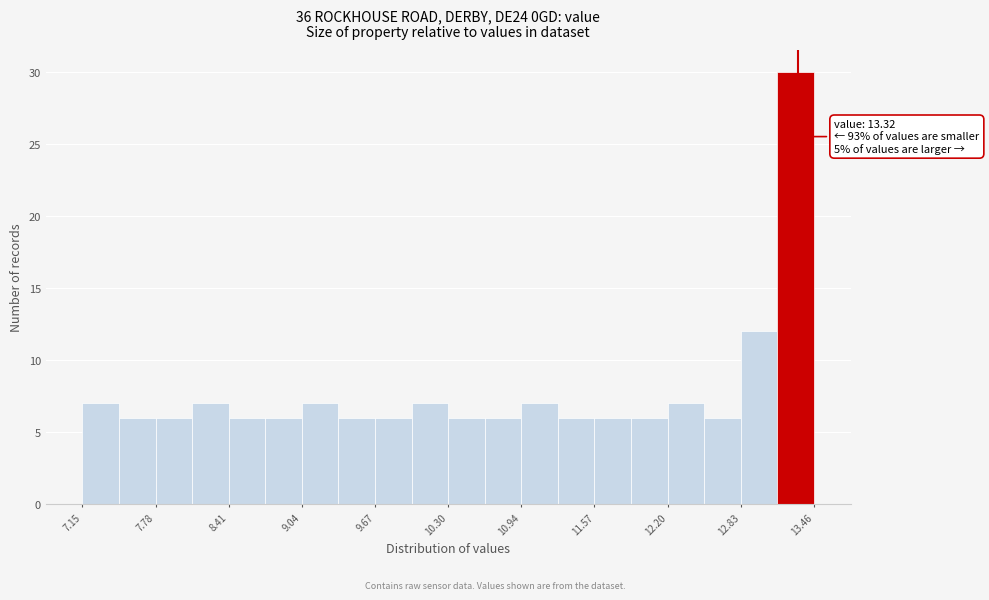

Read against the x-axis, roughly where is the centre of the tallest bar?

13.3